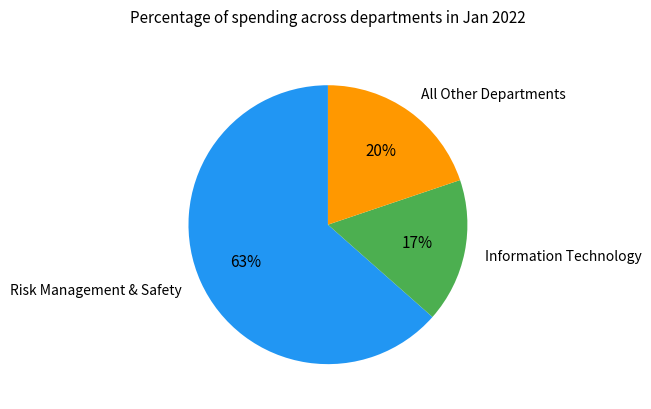

Does any single category account for the majority?

Yes